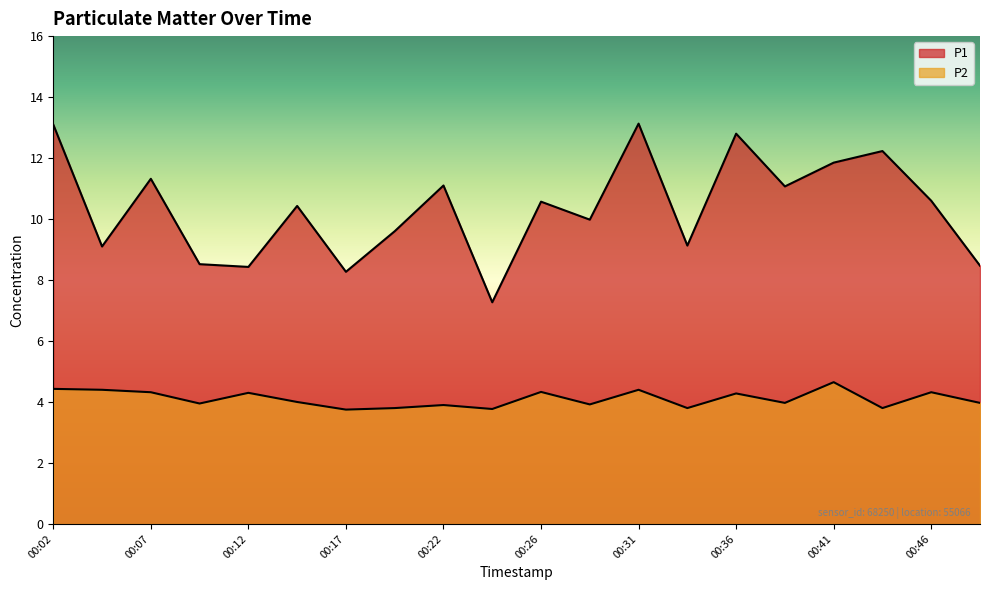

At which category does P2 reach its first local valley?

00:09